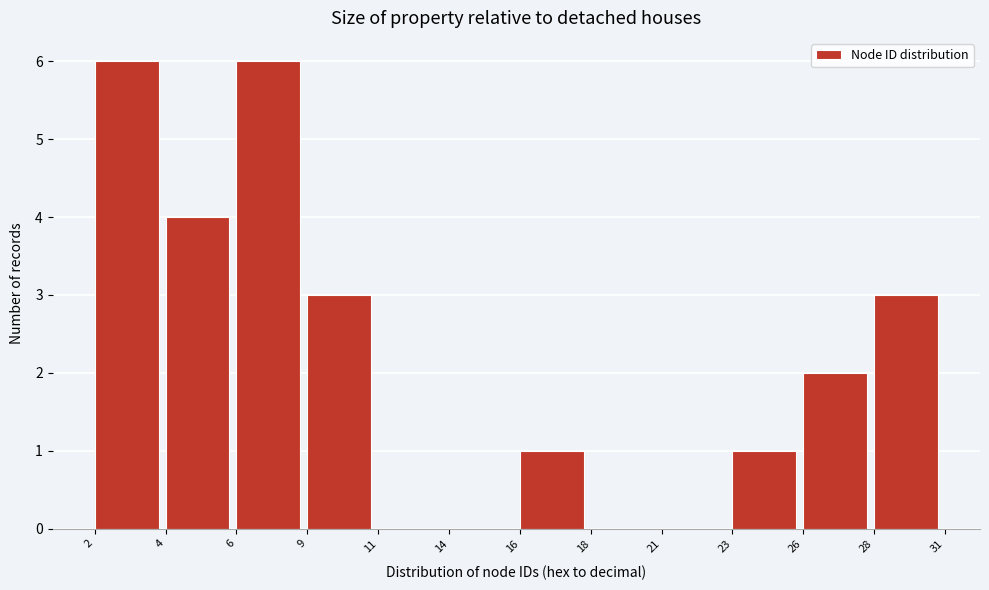

Reading right to left, transcribe all the data shown in this chart.

28=3	26=2	23=1	21=0	18=0	16=1	14=0	11=0	9=3	6=6	4=4	2=6